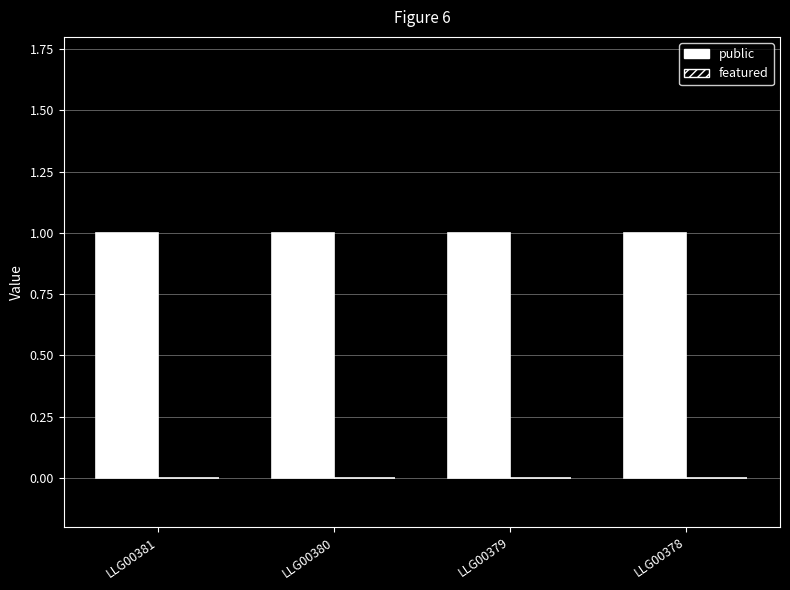

Between LLG00381 and LLG00379, which series saw the biggest shift?

public